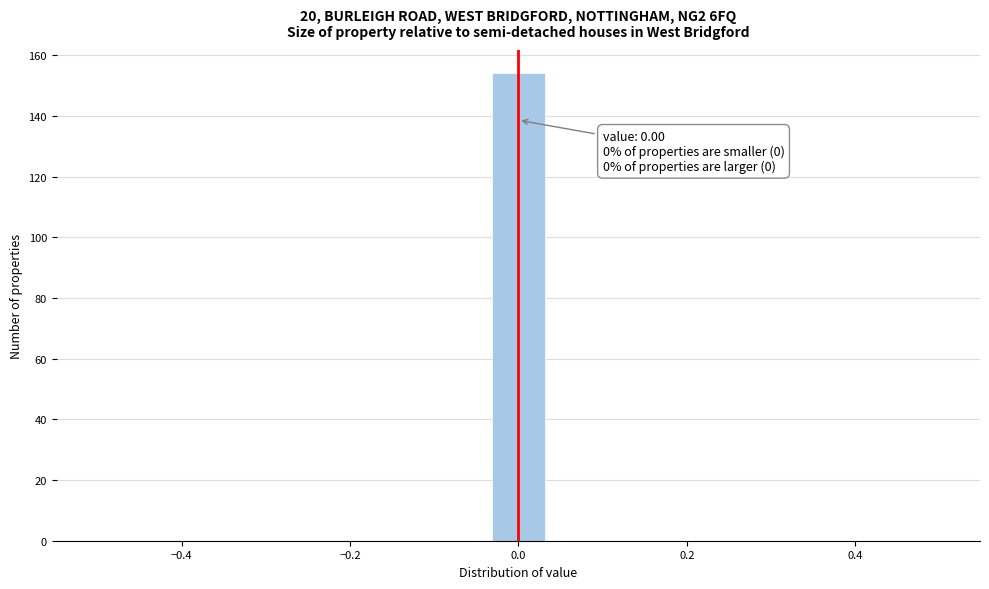

Around what value on the x-axis is the tallest bar? Give the approximate position of its centre, as read against the axis.

0.00